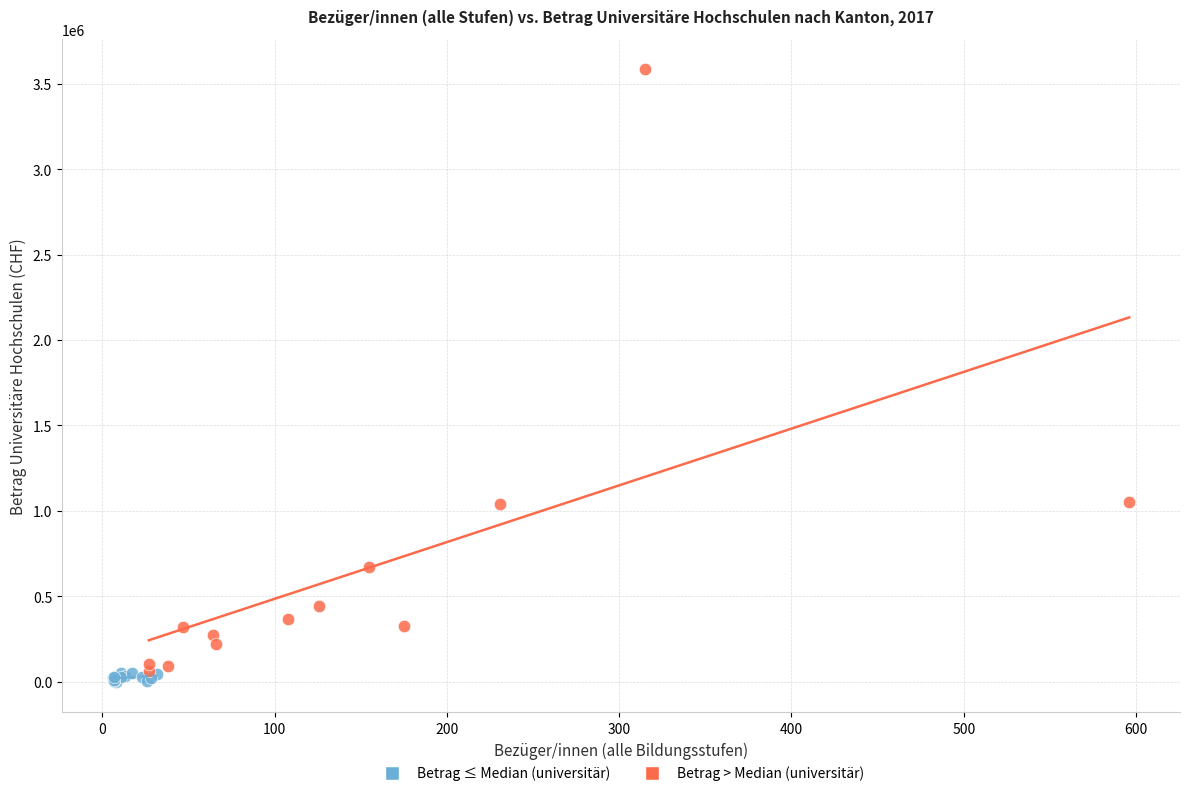

Which series contains the highest Y value?

Betrag > Median (universitär)